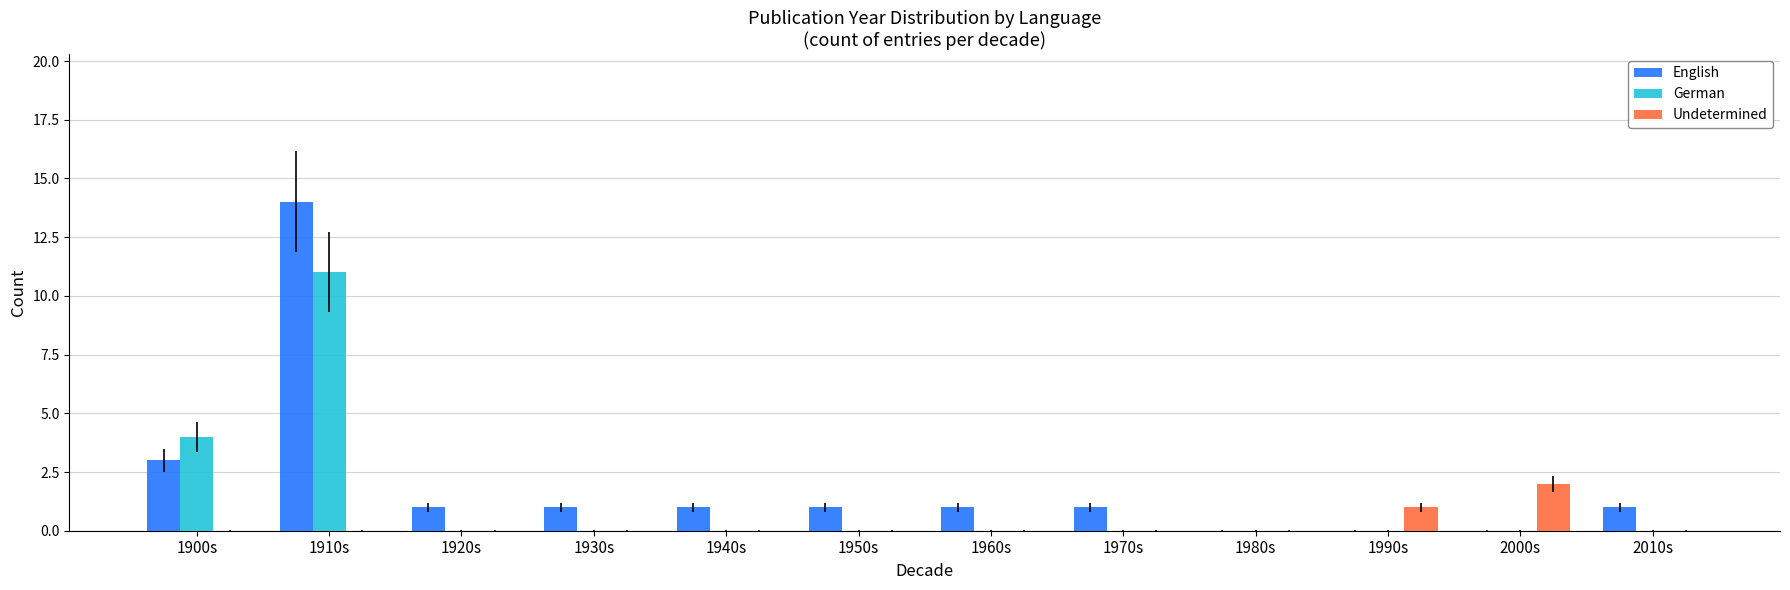

The value of German at 1940s is -4. True or false?

False